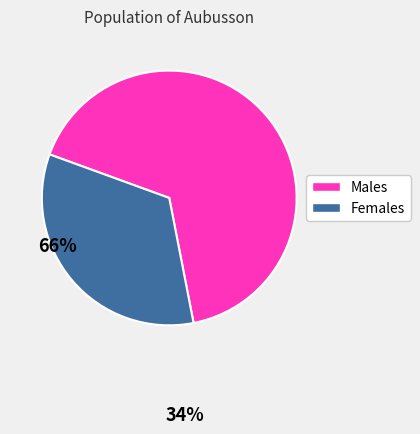

Is there any slice that represents more than half of the pie?

Yes